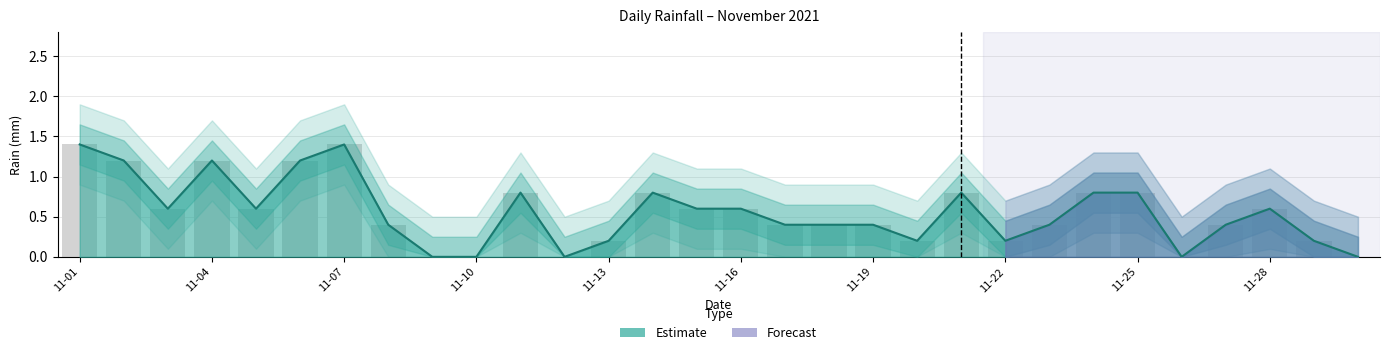

List the labels in order of value, smallest first.

2021-11-09, 2021-11-10, 2021-11-12, 2021-11-26, 2021-11-30, 2021-11-13, 2021-11-20, 2021-11-22, 2021-11-29, 2021-11-08, 2021-11-17, 2021-11-18, 2021-11-19, 2021-11-23, 2021-11-27, 2021-11-03, 2021-11-05, 2021-11-15, 2021-11-16, 2021-11-28, 2021-11-11, 2021-11-14, 2021-11-21, 2021-11-24, 2021-11-25, 2021-11-02, 2021-11-04, 2021-11-06, 2021-11-01, 2021-11-07